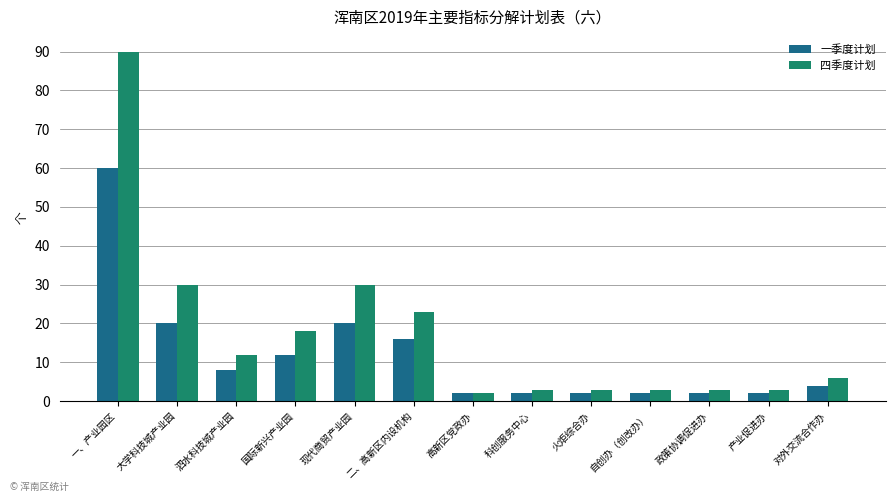

How many categories are shown in the chart?

13